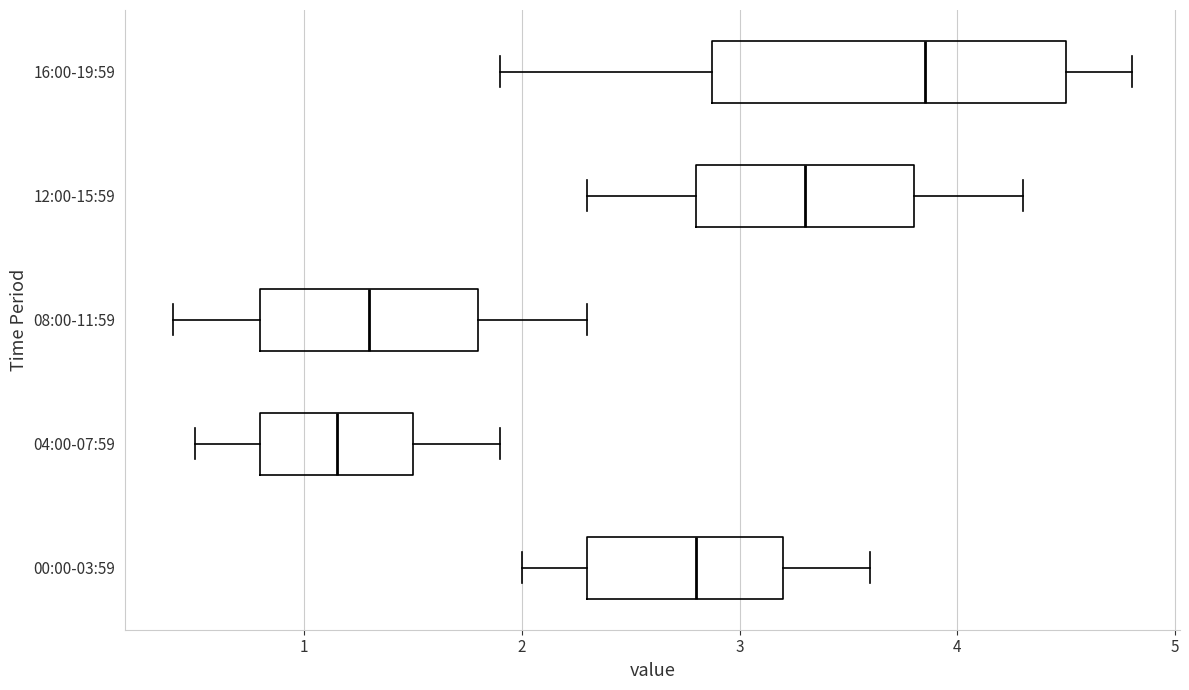

Which box's median line is the furthest to the right?

16:00-19:59